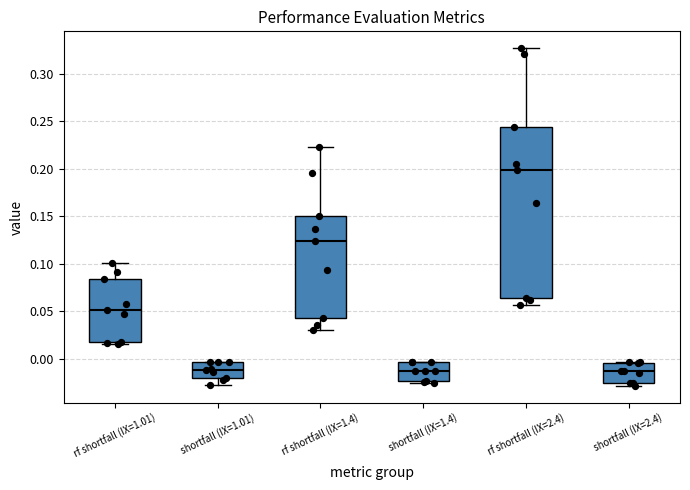

Which box is the tallest, from its lower edge to its upper edge?

rf shortfall (IX=2.4)